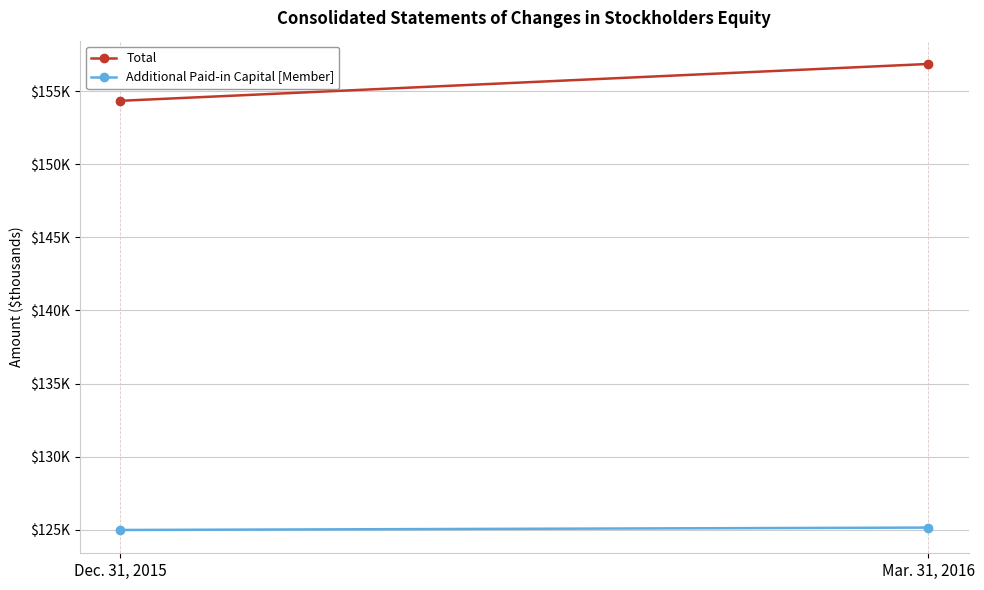

Where is Additional Paid-in Capital [Member] nearest to the value 125078?

Dec. 31, 2015